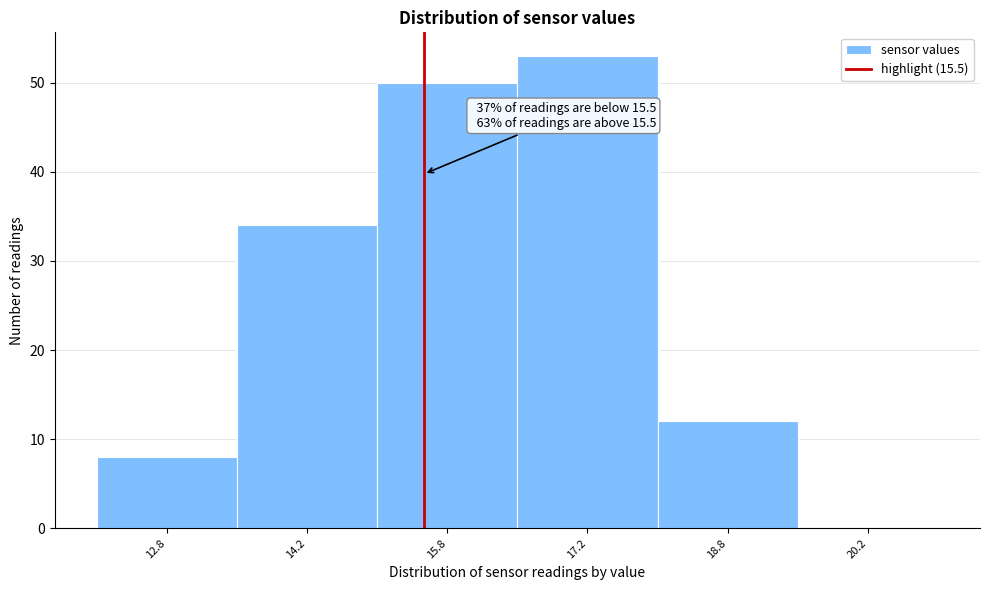

Over which range of the x-axis is the bar tallest?

16.5 to 18.0